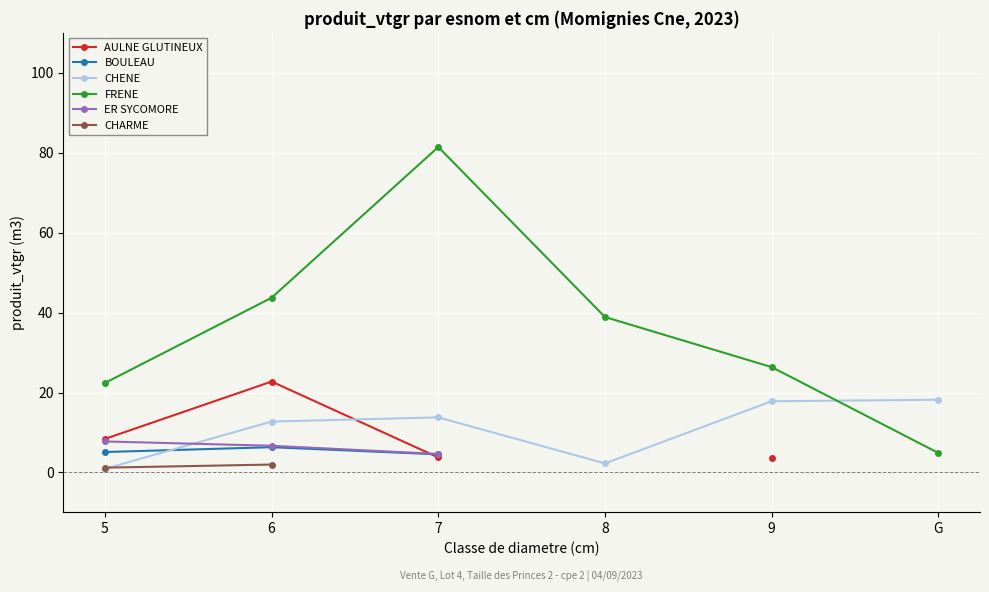

Which category has the highest value across all series?

7